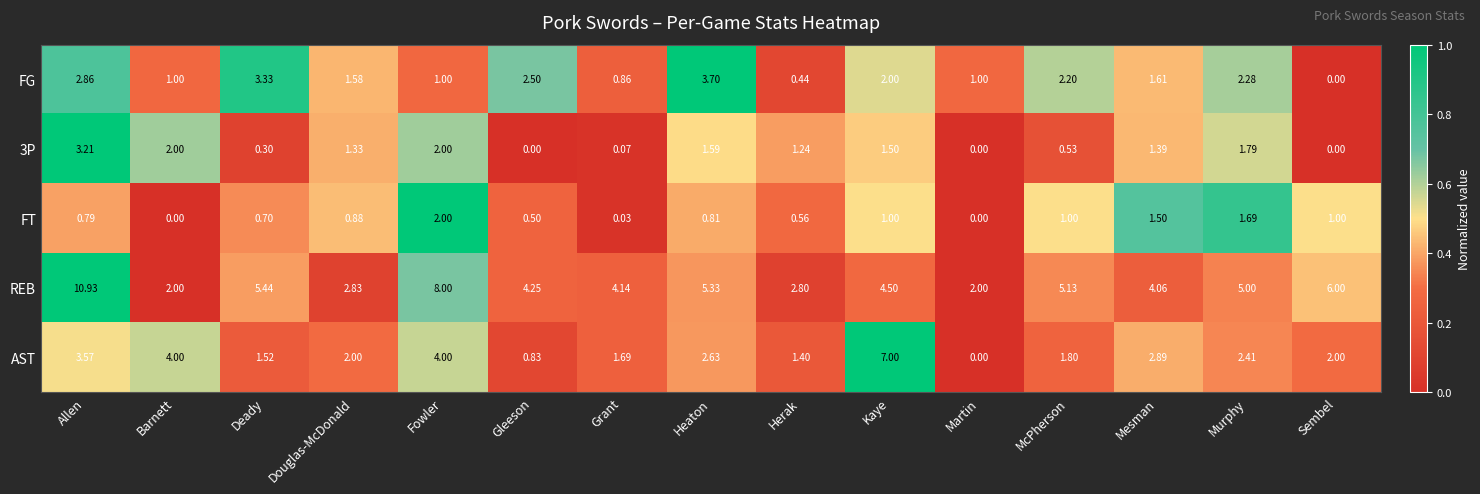

At which category does the chart reach its peak across all series?

Allen